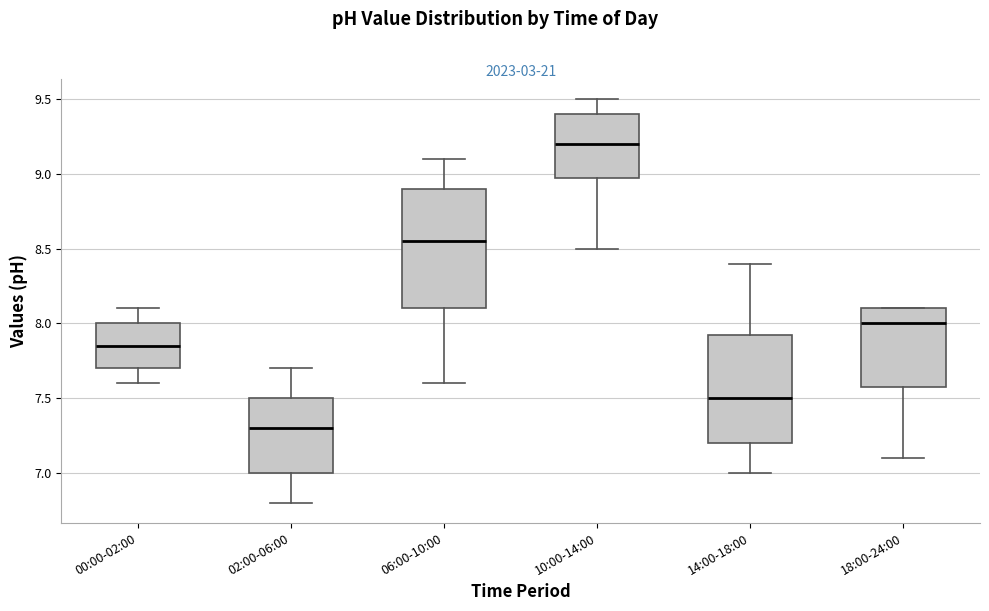

Which box has the highest median line?

10:00-14:00